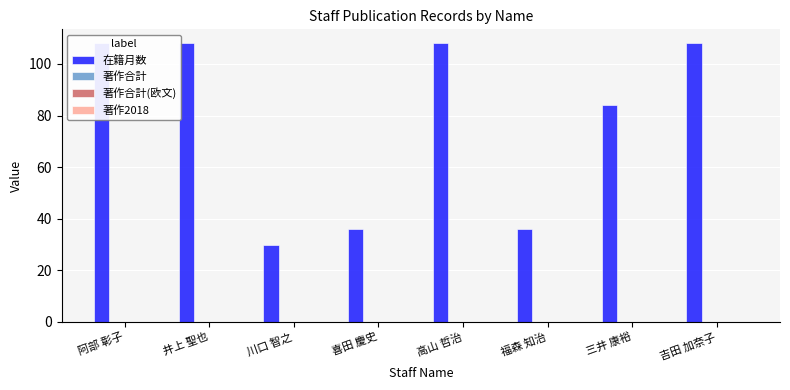

Is it true that 在籍月数 equals 84 at 三井 康裕?

True